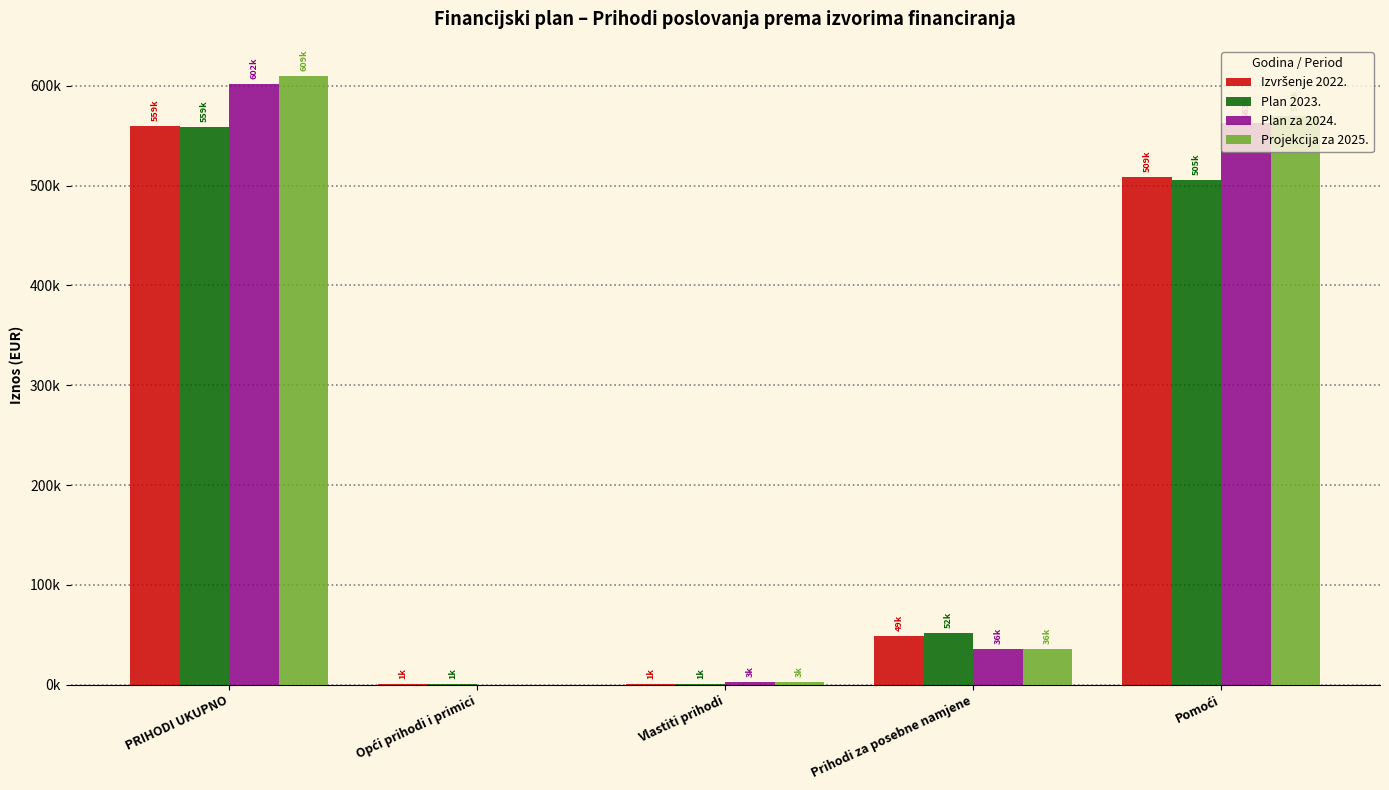

What is the label of the 4th bar from the left?

Prihodi za posebne namjene